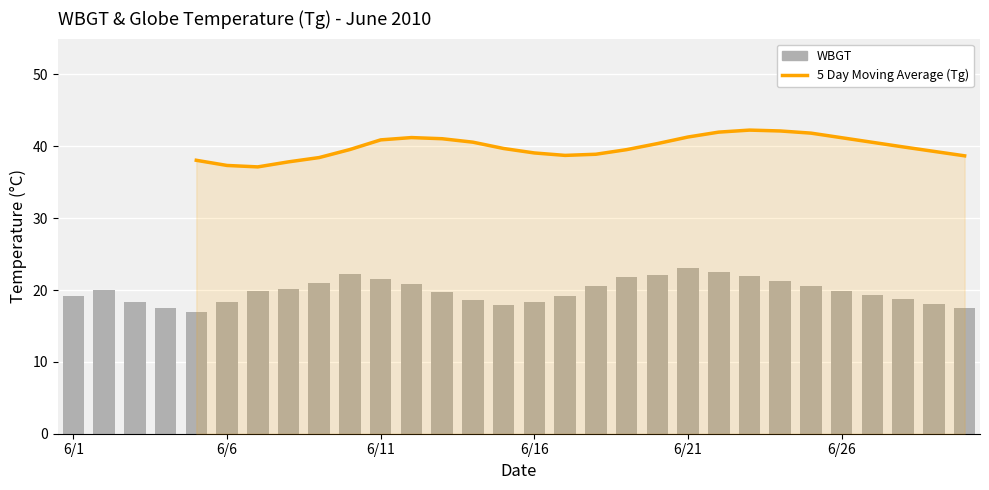

Which series changed the most between 10 and 17?

5 Day Moving Average (Tg)